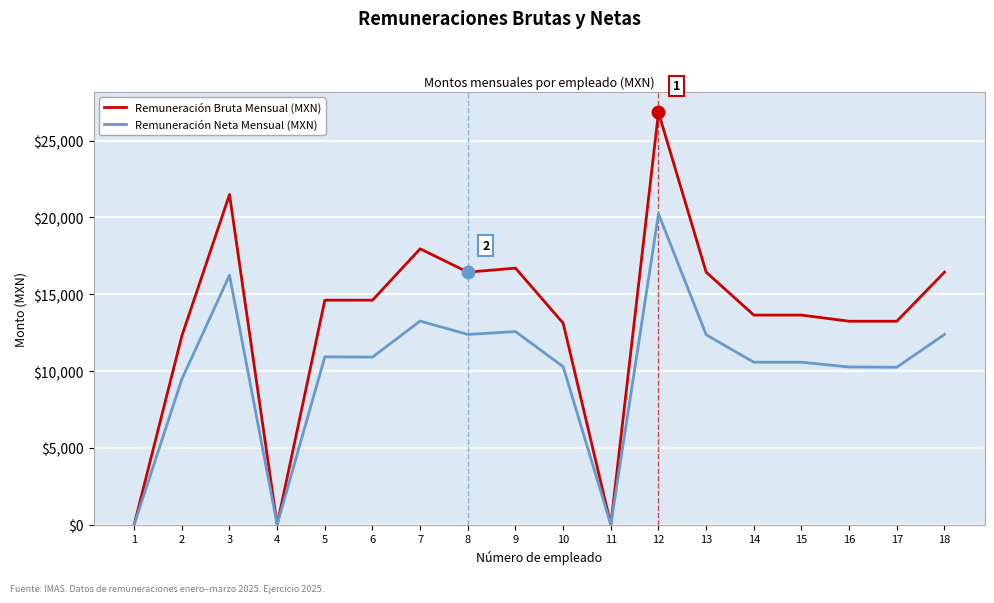

Rank the series at 5 from lowest to highest value.

Remuneración Neta Mensual (MXN), Remuneración Bruta Mensual (MXN)